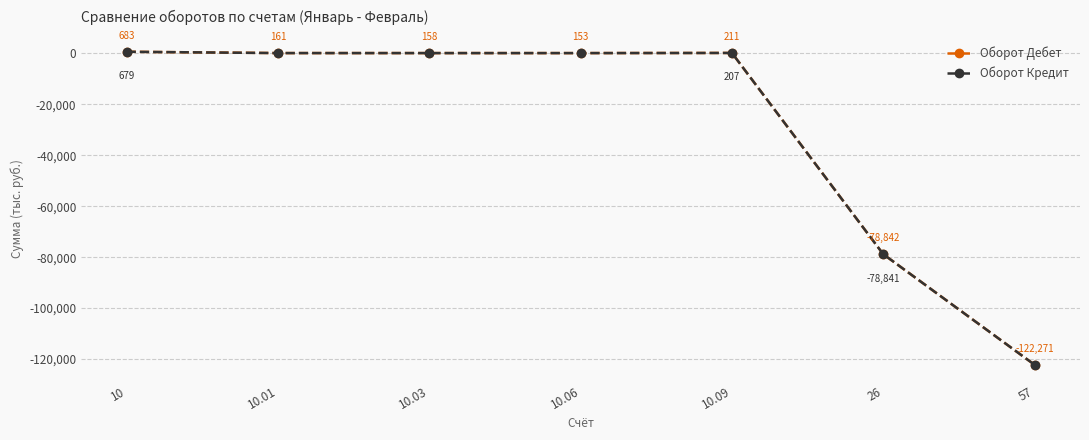

How many lines are shown in the chart?

2